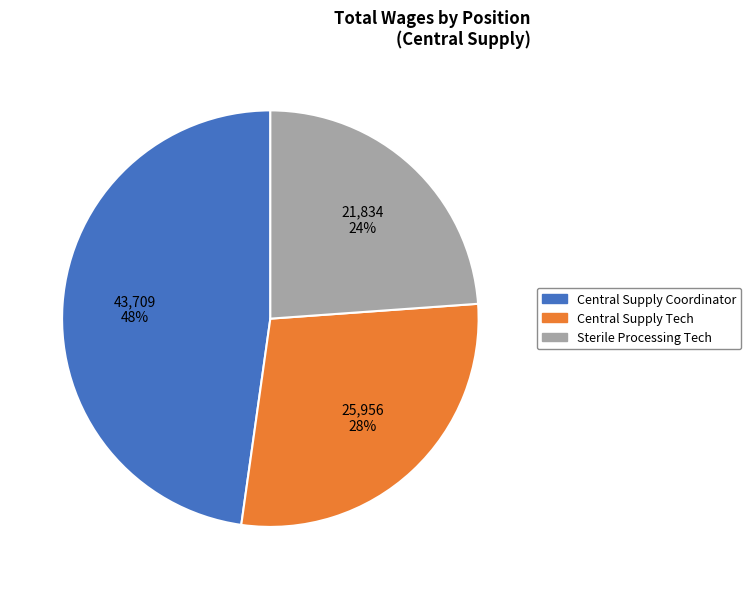

True or false: Sterile Processing Tech accounts for 24% of the total.

True